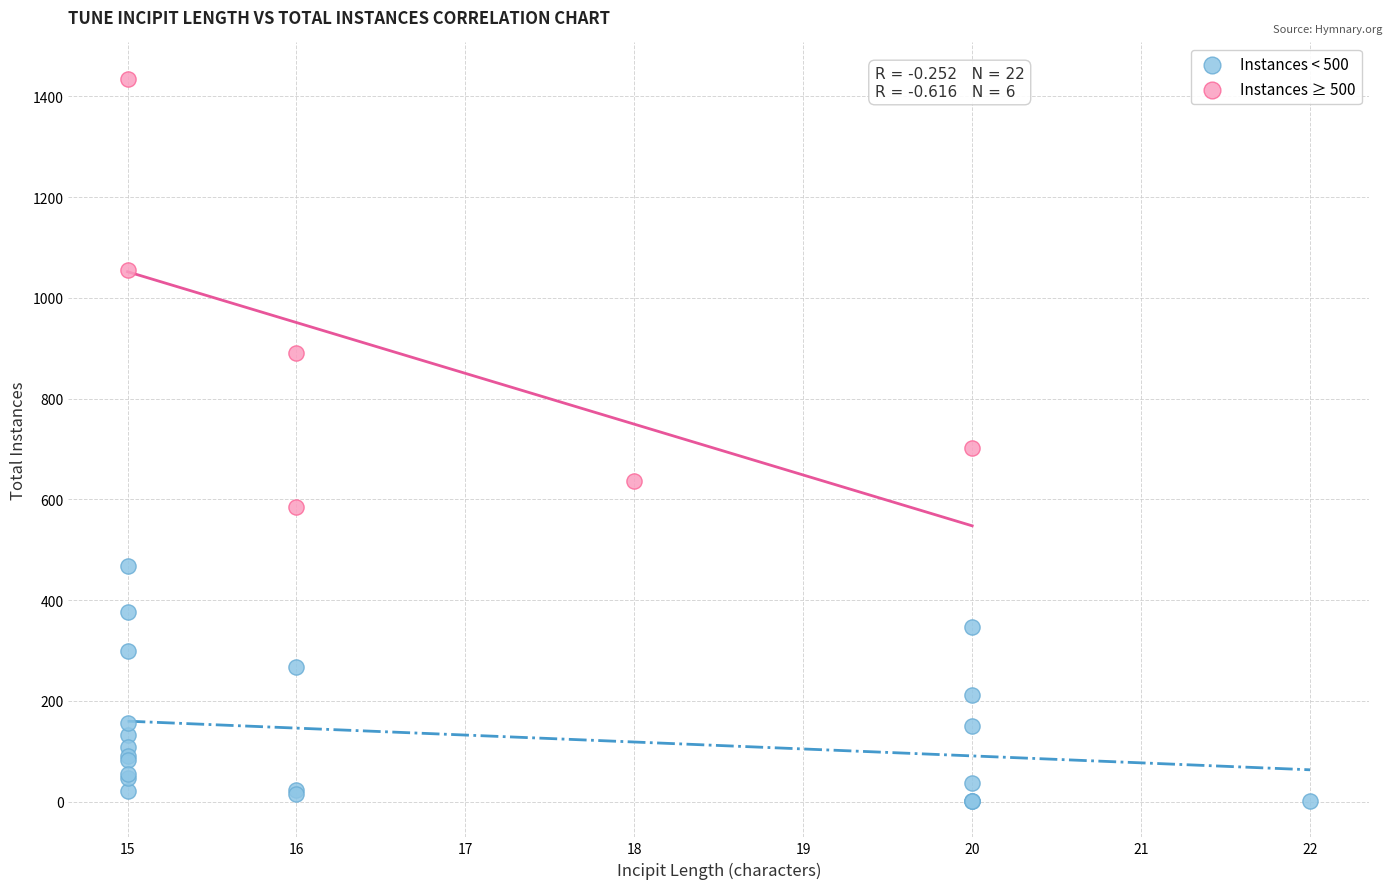

Which series contains the highest Y value?

Instances ≥ 500